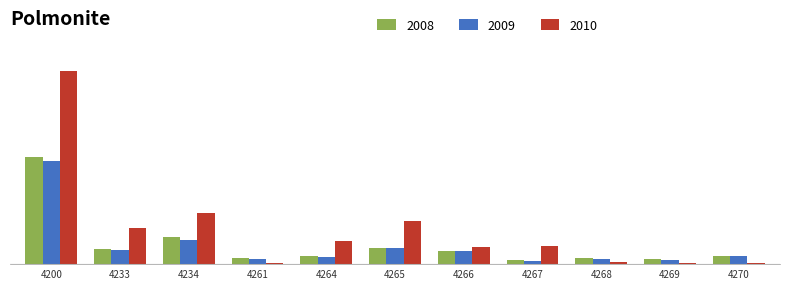

Are the bars grouped side by side (vs. stacked)?

Yes